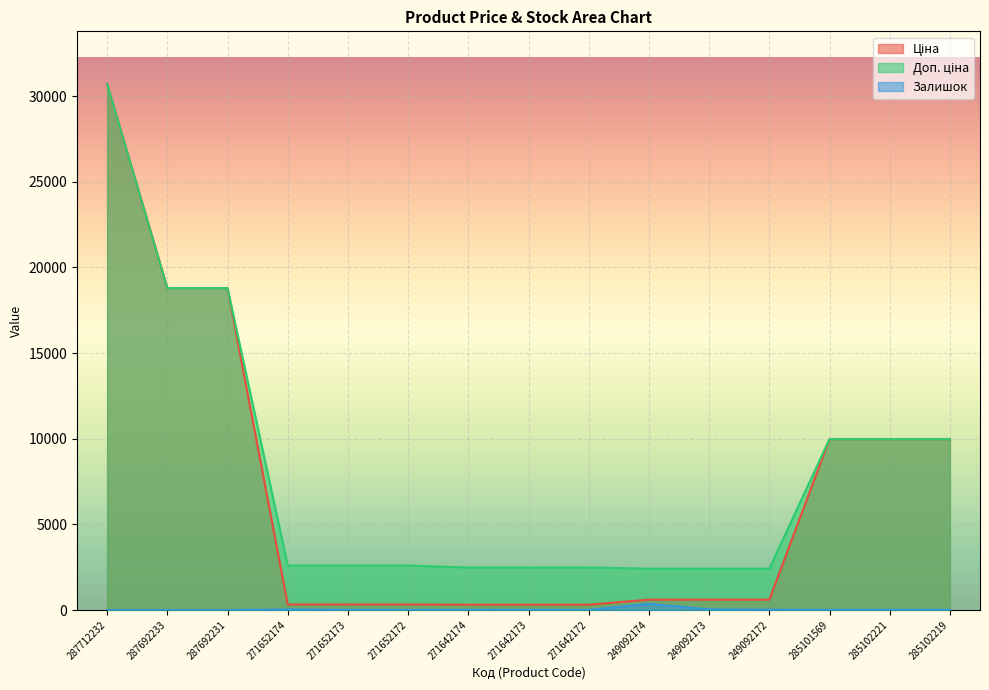

Reading left to right, extract all data points from this chart.

Ціна: 287712232=30717.1	287692233=18796.8	287692231=18796.8	271652174=324.8	271652173=324.8	271652172=324.8	271642174=310.3	271642173=310.3	271642172=310.3	249092174=603.7	249092173=603.7	249092172=603.7	285101569=9975.0	285102221=9975.0	285102219=9975.0
Доп. ціна: 287712232=30717.1	287692233=18796.8	287692231=18796.8	271652174=2598.3	271652173=2598.3	271652172=2598.3	271642174=2482.4	271642173=2482.4	271642172=2482.4	249092174=2414.8	249092173=2414.8	249092172=2414.8	285101569=9975.0	285102221=9975.0	285102219=9975.0
Залишок: 287712232=0.0	287692233=0.0	287692231=0.0	271652174=37.0	271652173=15.0	271652172=5.0	271642174=14.0	271642173=10.0	271642172=5.0	249092174=359.0	249092173=39.0	249092172=22.0	285101569=7.0	285102221=11.0	285102219=11.0